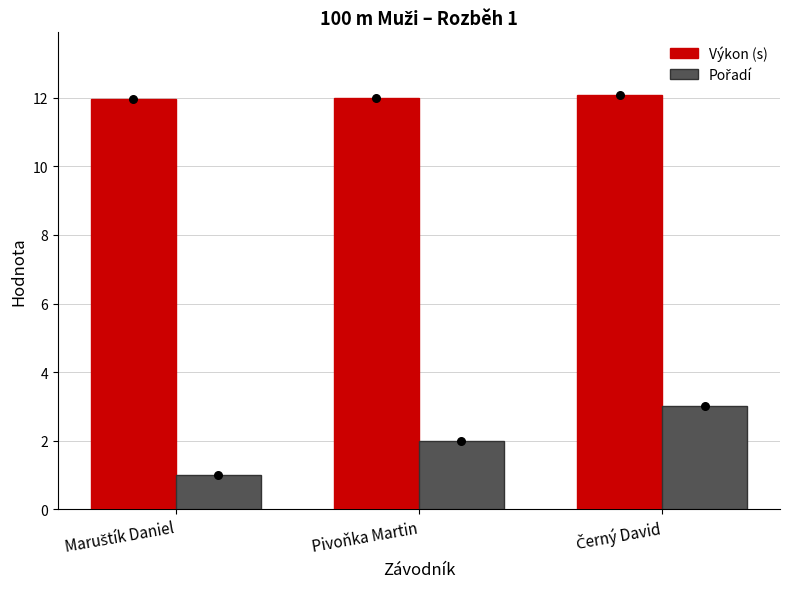

What is the total value across all series at Maruštík Daniel?

13.0